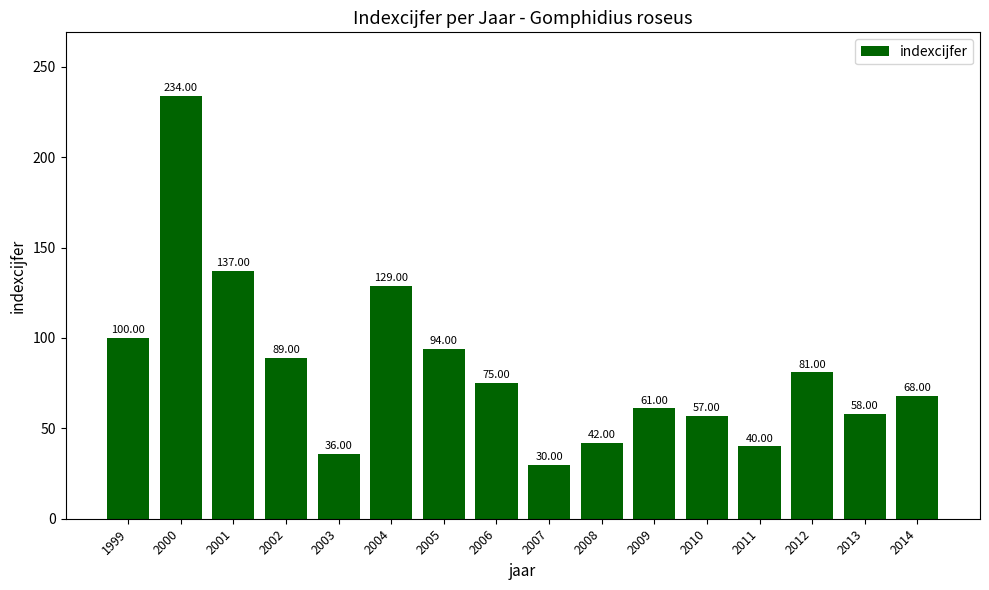

Rank the categories by value from highest to lowest.

2000, 2001, 2004, 1999, 2005, 2002, 2012, 2006, 2014, 2009, 2013, 2010, 2008, 2011, 2003, 2007